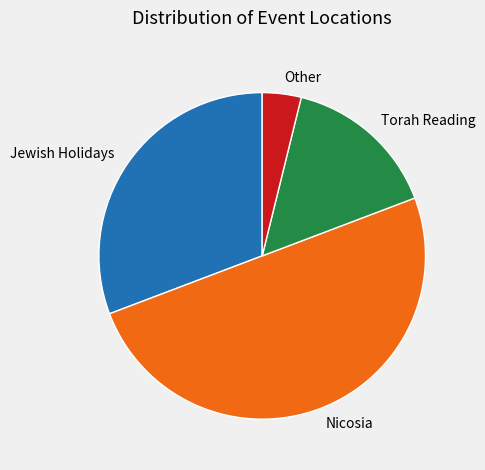

Does Jewish Holidays represent more than half of the total?

No